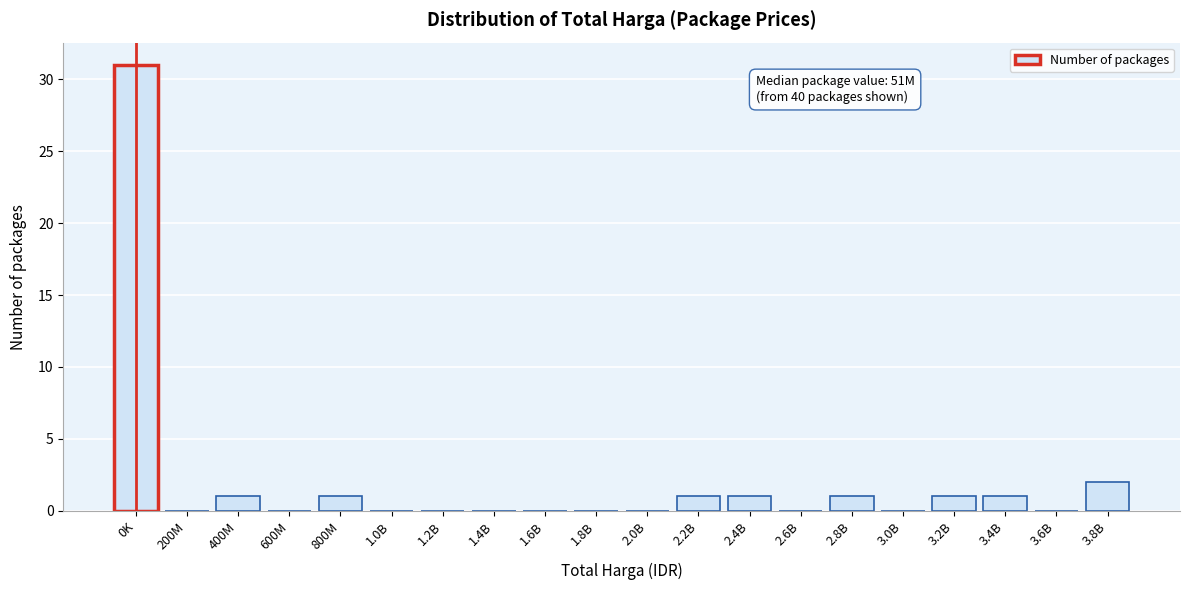

Reading left to right, list all the values displayed in this chart.

0K=31	200M=0	400M=1	600M=0	800M=1	1.0B=0	1.2B=0	1.4B=0	1.6B=0	1.8B=0	2.0B=0	2.2B=1	2.4B=1	2.6B=0	2.8B=1	3.0B=0	3.2B=1	3.4B=1	3.6B=0	3.8B=2